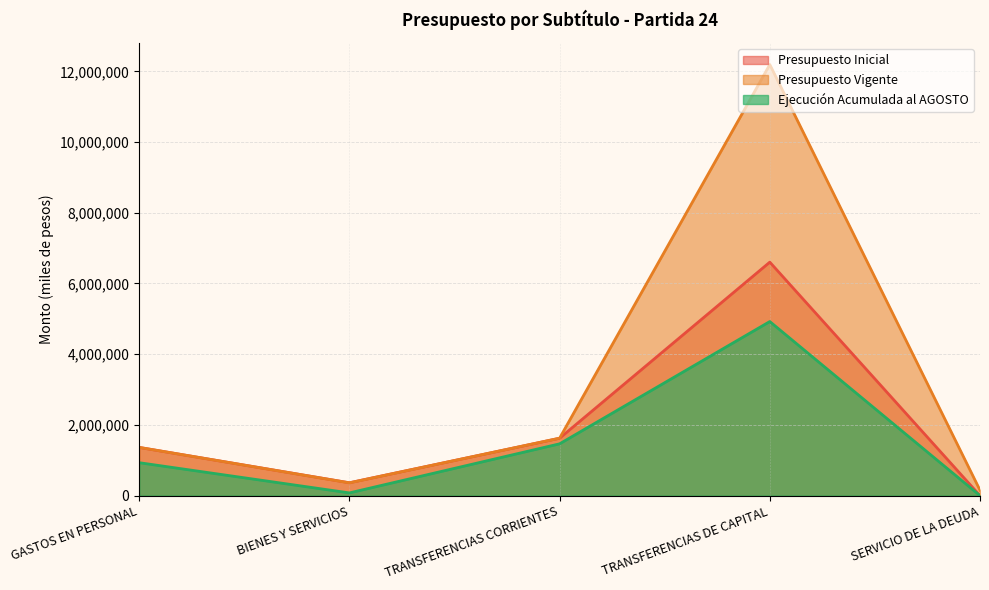

How many times do Presupuesto Vigente and Presupuesto Inicial cross each other?

2